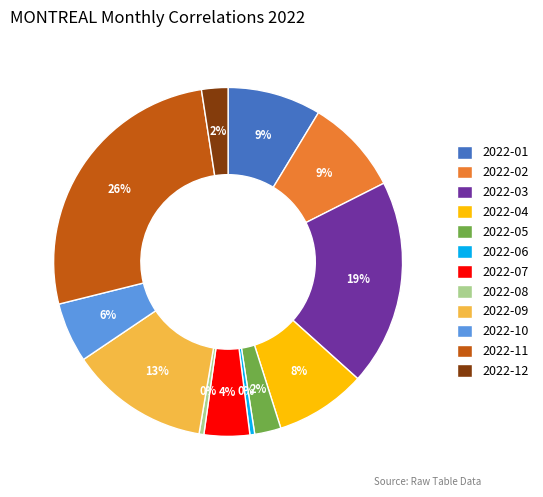

Which category has the biggest portion of the pie?

2022-11